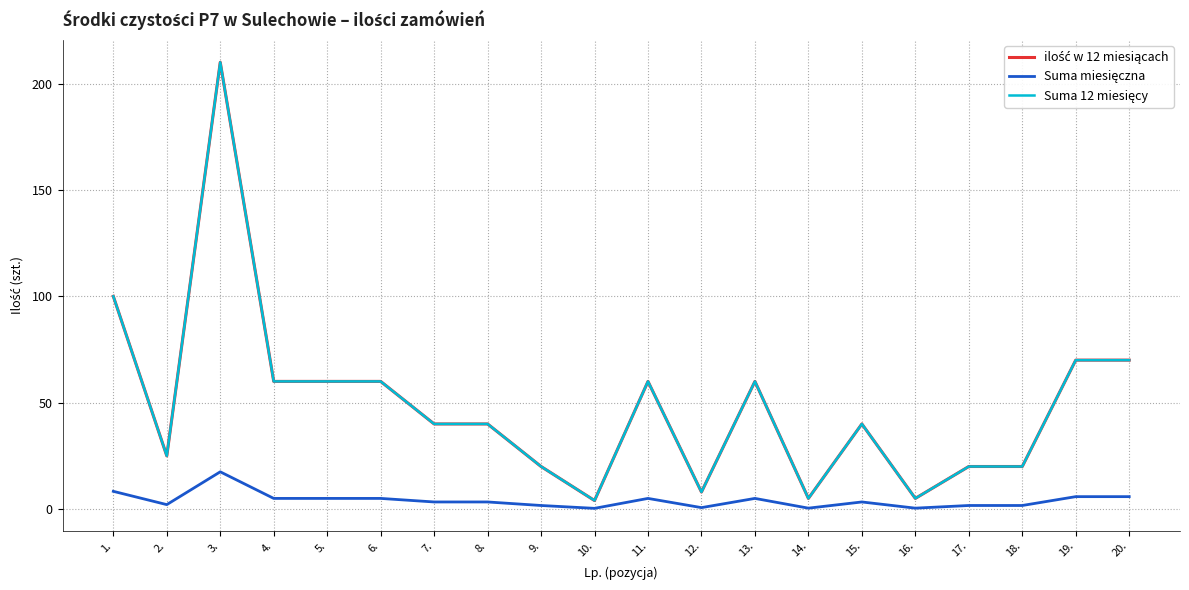

What position from the right is 3.?

18